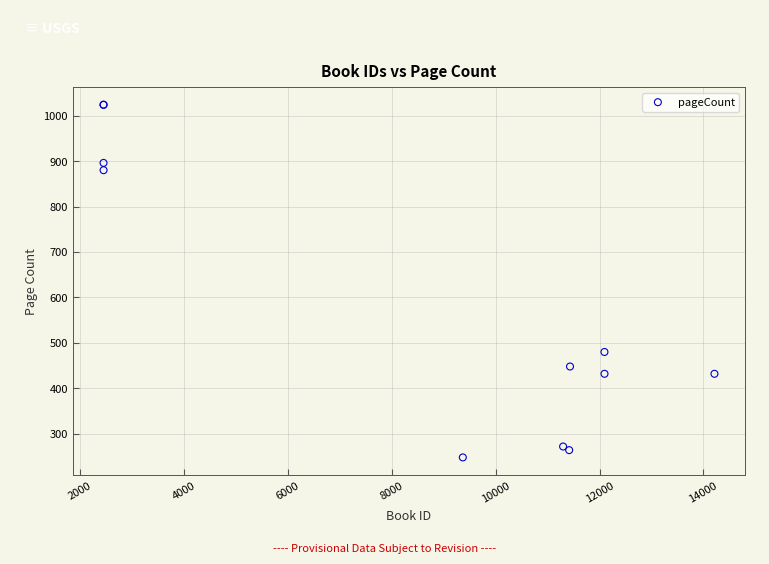

What Y value in the scatter plot is closest to 636?

480